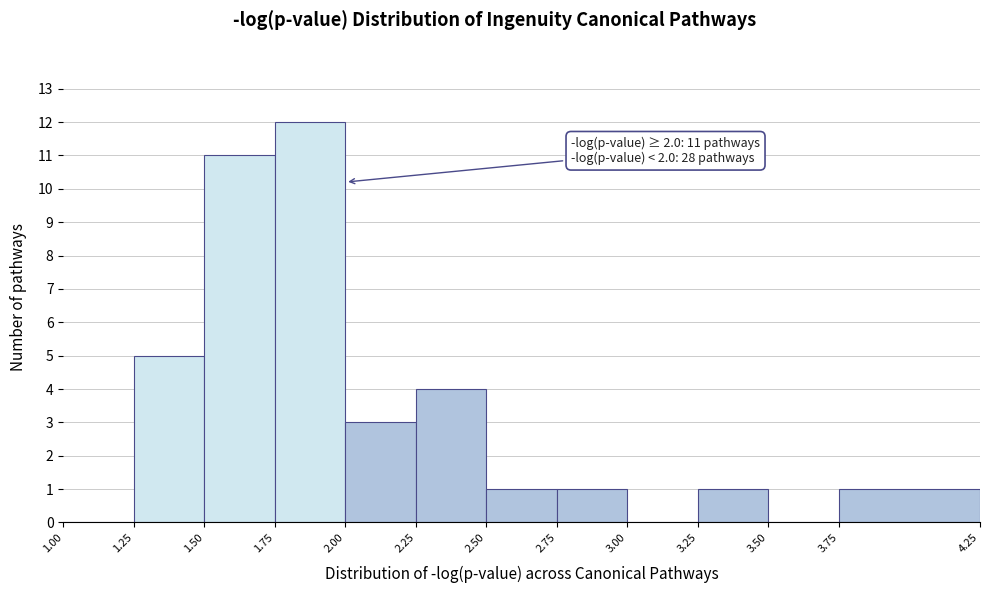

Which range on the x-axis has the tallest bar?

1.75 to 2.00